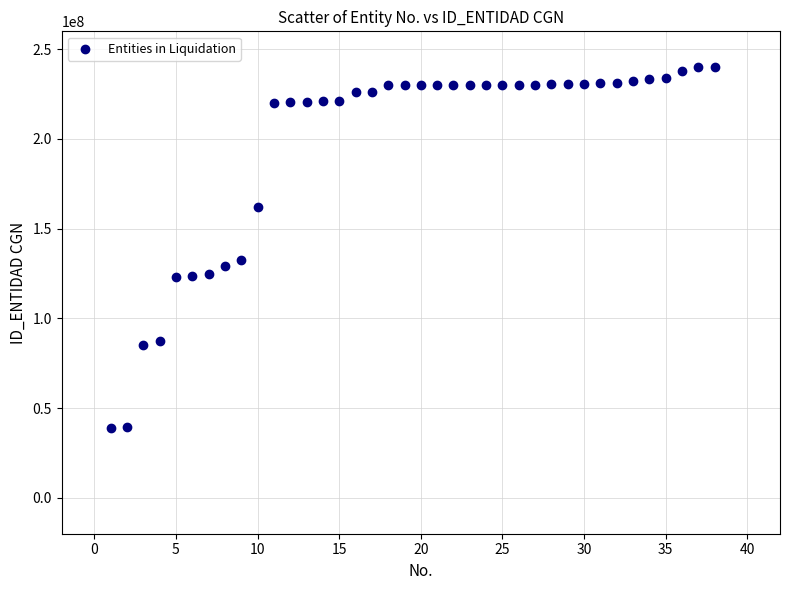

What Y value in the scatter plot is closest to 139513500?

132719000